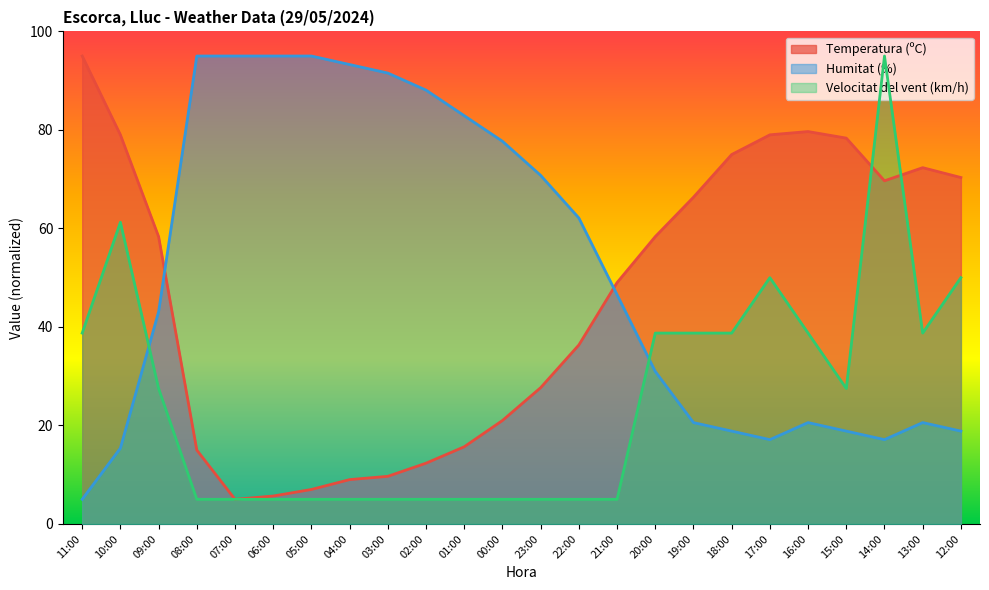

What is the total value across all series at 21:00?

100.5